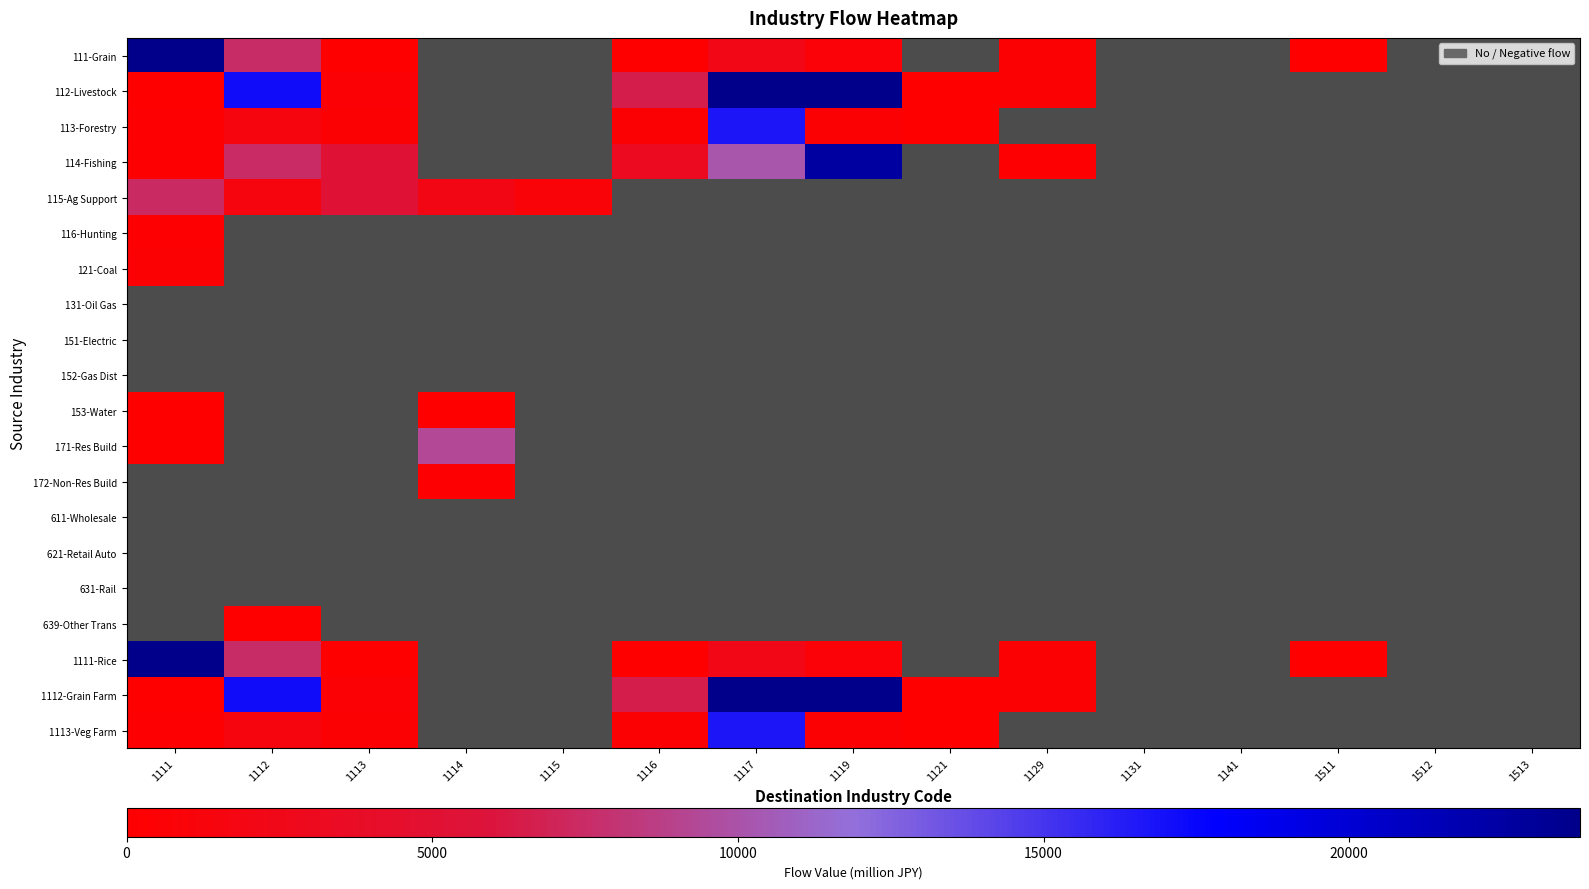

Which category has the highest value in the 113-Forestry series?

1117